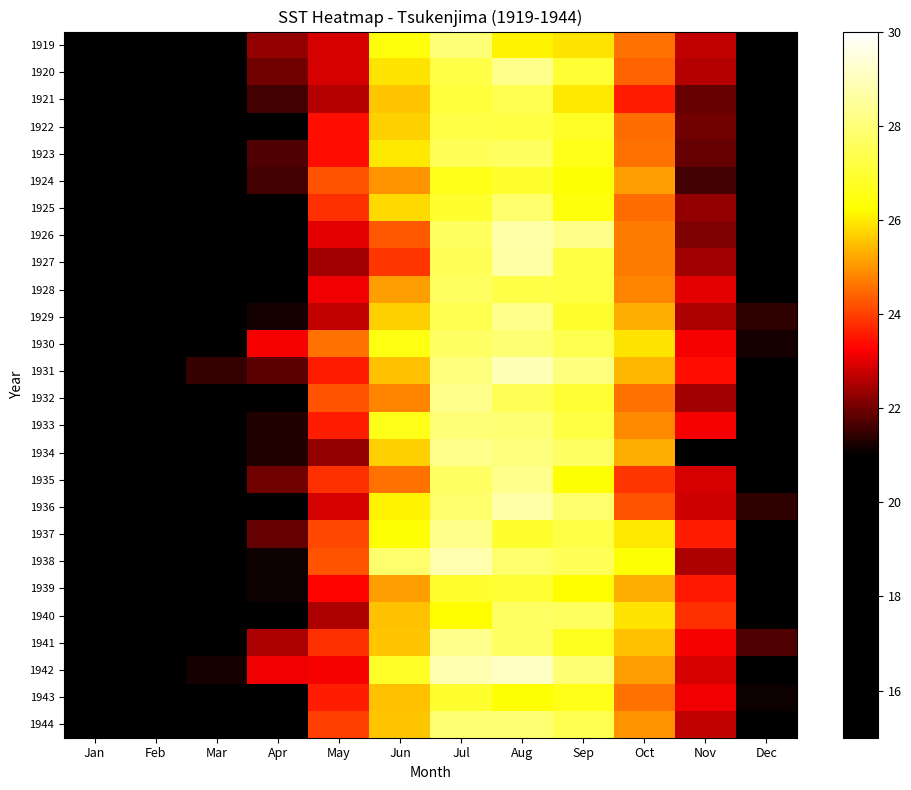

At how many categories does at least one series exceed 25?

5